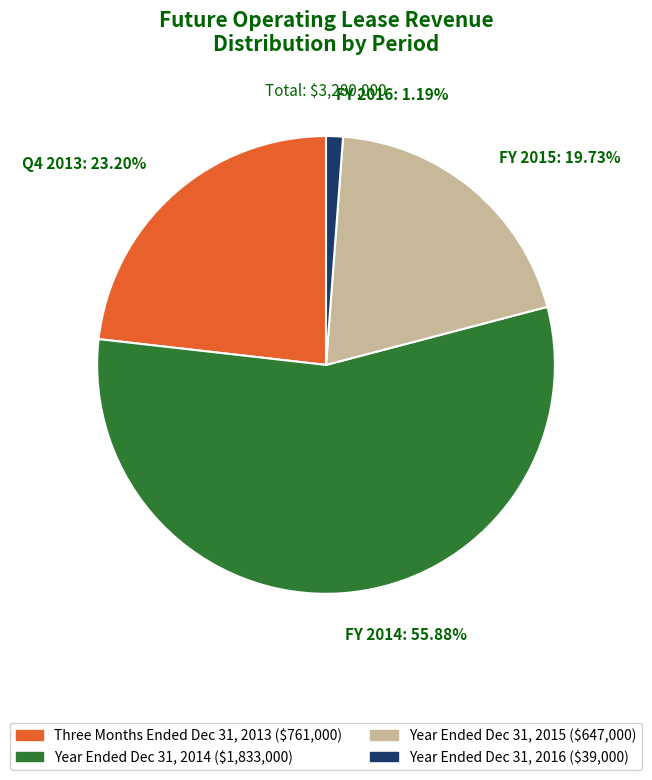

Rank the categories by value from lowest to highest.

FY 2016: 1.19%, FY 2015: 19.73%, Q4 2013: 23.20%, FY 2014: 55.88%